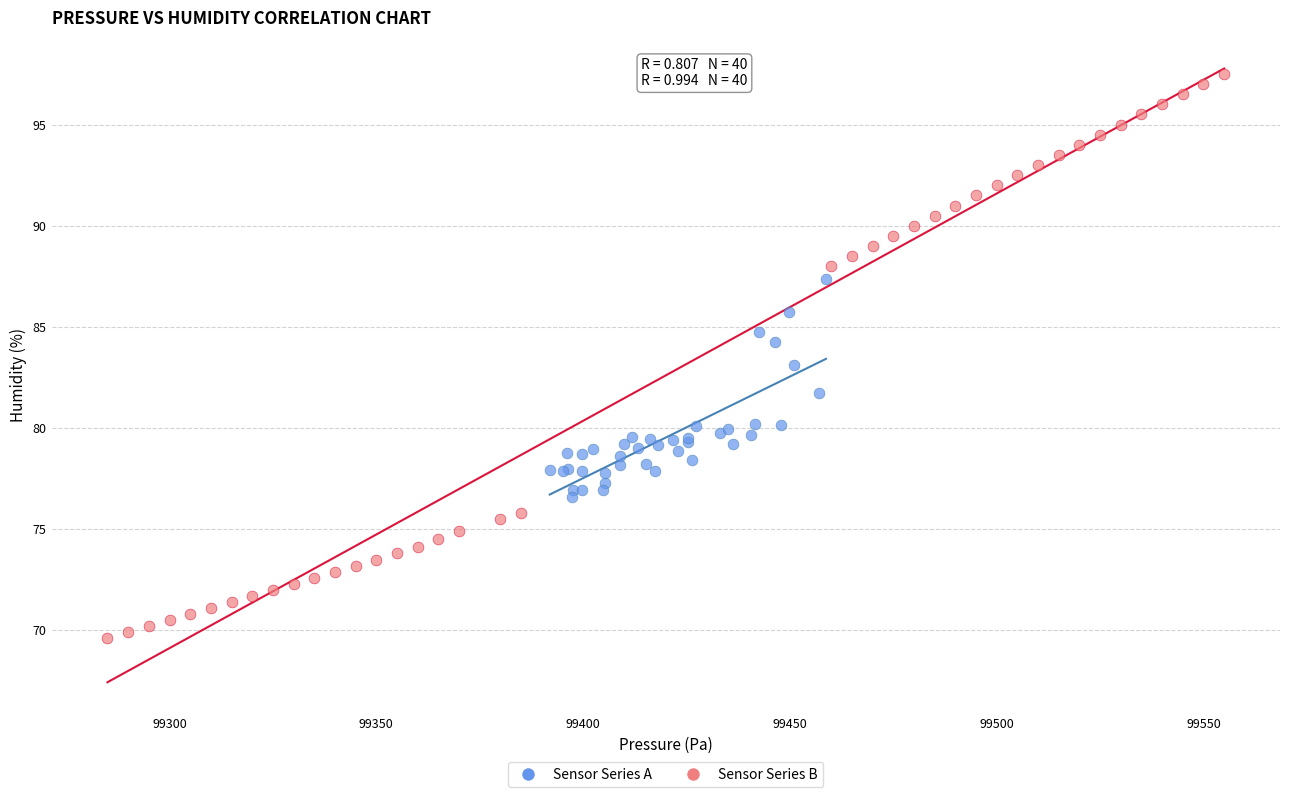

Which series has the largest Y range (max minus min)?

Sensor Series B